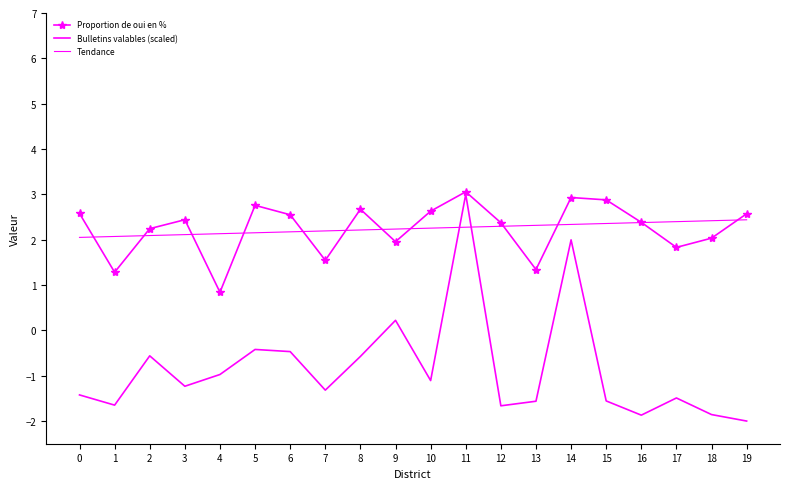

What is the value of the Bulletins valables (scaled) point at the 13th from the left?

-1.7